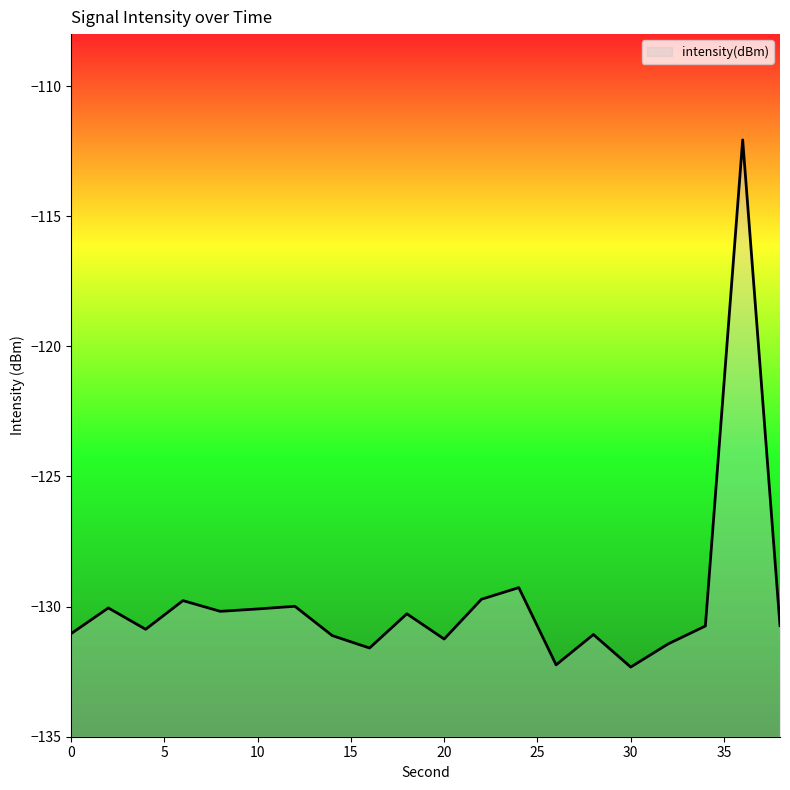

What is the sum of all values?

-2595.8